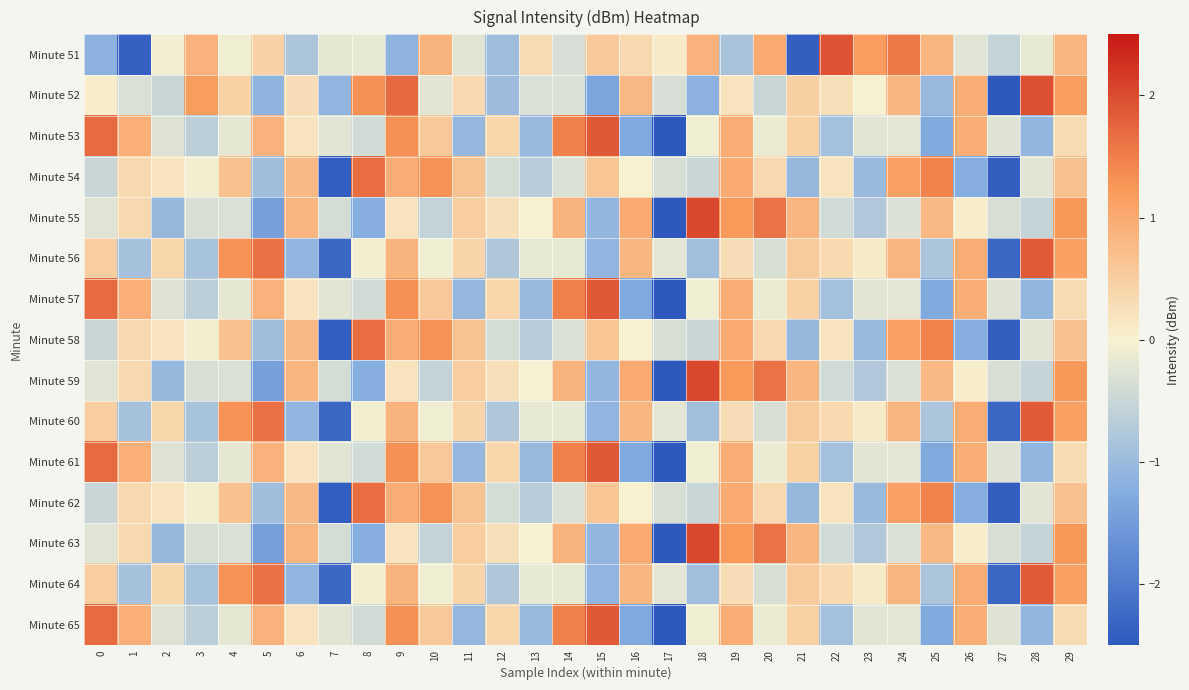

Reading left to right, extract all data points from this chart.

Minute 51: 0=-1.2	1=-2.4	2=-0.1	3=0.9	4=-0.1	5=0.4	6=-0.8	7=-0.2	8=-0.2	9=-1.2	10=0.9	11=-0.2	12=-1.0	13=0.3	14=-0.4	15=0.6	16=0.4	17=0.1	18=0.9	19=-0.8	20=1.0	21=-2.4	22=1.9	23=1.2	24=1.5	25=0.9	26=-0.2	27=-0.6	28=-0.2	29=0.8
Minute 52: 0=0.1	1=-0.3	2=-0.5	3=1.2	4=0.5	5=-1.1	6=0.3	7=-1.1	8=1.3	9=1.7	10=-0.2	11=0.3	12=-1.0	13=-0.3	14=-0.3	15=-1.4	16=0.8	17=-0.4	18=-1.2	19=0.2	20=-0.5	21=0.5	22=0.3	23=-0.0	24=0.8	25=-1.0	26=1.0	27=-2.7	28=1.9	29=1.2
Minute 53: 0=1.7	1=0.9	2=-0.3	3=-0.6	4=-0.2	5=0.9	6=0.2	7=-0.2	8=-0.4	9=1.3	10=0.6	11=-1.1	12=0.4	13=-1.0	14=1.5	15=1.9	16=-1.3	17=-2.6	18=-0.1	19=1.0	20=-0.1	21=0.5	22=-0.9	23=-0.2	24=-0.2	25=-1.3	26=0.9	27=-0.3	28=-1.1	29=0.3
Minute 54: 0=-0.5	1=0.4	2=0.2	3=-0.1	4=0.7	5=-1.0	6=0.8	7=-2.4	8=1.7	9=1.0	10=1.3	11=0.7	12=-0.4	13=-0.7	14=-0.3	15=0.6	16=0.0	17=-0.3	18=-0.5	19=1.0	20=0.4	21=-1.0	22=0.2	23=-1.0	24=1.1	25=1.5	26=-1.2	27=-2.4	28=-0.2	29=0.7
Minute 55: 0=-0.2	1=0.4	2=-1.0	3=-0.3	4=-0.3	5=-1.4	6=0.8	7=-0.4	8=-1.2	9=0.2	10=-0.6	11=0.5	12=0.3	13=-0.0	14=0.9	15=-1.1	16=1.0	17=-2.8	18=2.0	19=1.2	20=1.6	21=0.8	22=-0.4	23=-0.8	24=-0.3	25=0.8	26=0.1	27=-0.3	28=-0.5	29=1.2
Minute 56: 0=0.5	1=-0.9	2=0.4	3=-0.9	4=1.3	5=1.6	6=-1.1	7=-2.3	8=-0.1	9=0.9	10=-0.1	11=0.4	12=-0.8	13=-0.2	14=-0.2	15=-1.1	16=0.8	17=-0.2	18=-0.9	19=0.3	20=-0.3	21=0.5	22=0.3	23=0.1	24=0.9	25=-0.8	26=1.0	27=-2.3	28=1.9	29=1.1
Minute 57: 0=1.7	1=0.9	2=-0.3	3=-0.6	4=-0.2	5=0.9	6=0.2	7=-0.2	8=-0.4	9=1.3	10=0.6	11=-1.1	12=0.4	13=-1.0	14=1.5	15=1.9	16=-1.3	17=-2.6	18=-0.1	19=1.0	20=-0.1	21=0.5	22=-0.9	23=-0.2	24=-0.2	25=-1.3	26=0.9	27=-0.3	28=-1.1	29=0.3
Minute 58: 0=-0.5	1=0.4	2=0.2	3=-0.1	4=0.7	5=-1.0	6=0.8	7=-2.4	8=1.7	9=1.0	10=1.3	11=0.7	12=-0.4	13=-0.7	14=-0.3	15=0.6	16=0.0	17=-0.3	18=-0.5	19=1.0	20=0.4	21=-1.0	22=0.2	23=-1.0	24=1.1	25=1.5	26=-1.2	27=-2.4	28=-0.2	29=0.7
Minute 59: 0=-0.2	1=0.4	2=-1.0	3=-0.3	4=-0.3	5=-1.4	6=0.8	7=-0.4	8=-1.2	9=0.2	10=-0.6	11=0.5	12=0.3	13=-0.0	14=0.9	15=-1.1	16=1.0	17=-2.8	18=2.0	19=1.2	20=1.6	21=0.8	22=-0.4	23=-0.8	24=-0.3	25=0.8	26=0.1	27=-0.3	28=-0.5	29=1.2
Minute 60: 0=0.5	1=-0.9	2=0.4	3=-0.9	4=1.3	5=1.6	6=-1.1	7=-2.3	8=-0.1	9=0.9	10=-0.1	11=0.4	12=-0.8	13=-0.2	14=-0.2	15=-1.1	16=0.8	17=-0.2	18=-0.9	19=0.3	20=-0.3	21=0.5	22=0.3	23=0.1	24=0.9	25=-0.8	26=1.0	27=-2.3	28=1.9	29=1.1
Minute 61: 0=1.7	1=0.9	2=-0.3	3=-0.6	4=-0.2	5=0.9	6=0.2	7=-0.2	8=-0.4	9=1.3	10=0.6	11=-1.1	12=0.4	13=-1.0	14=1.5	15=1.9	16=-1.3	17=-2.6	18=-0.1	19=1.0	20=-0.1	21=0.5	22=-0.9	23=-0.2	24=-0.2	25=-1.3	26=0.9	27=-0.3	28=-1.1	29=0.3
Minute 62: 0=-0.5	1=0.4	2=0.2	3=-0.1	4=0.7	5=-1.0	6=0.8	7=-2.4	8=1.7	9=1.0	10=1.3	11=0.7	12=-0.4	13=-0.7	14=-0.3	15=0.6	16=0.0	17=-0.3	18=-0.5	19=1.0	20=0.4	21=-1.0	22=0.2	23=-1.0	24=1.1	25=1.5	26=-1.2	27=-2.4	28=-0.2	29=0.7
Minute 63: 0=-0.2	1=0.4	2=-1.0	3=-0.3	4=-0.3	5=-1.4	6=0.8	7=-0.4	8=-1.2	9=0.2	10=-0.6	11=0.5	12=0.3	13=-0.0	14=0.9	15=-1.1	16=1.0	17=-2.8	18=2.0	19=1.2	20=1.6	21=0.8	22=-0.4	23=-0.8	24=-0.3	25=0.8	26=0.1	27=-0.3	28=-0.5	29=1.2
Minute 64: 0=0.5	1=-0.9	2=0.4	3=-0.9	4=1.3	5=1.6	6=-1.1	7=-2.3	8=-0.1	9=0.9	10=-0.1	11=0.4	12=-0.8	13=-0.2	14=-0.2	15=-1.1	16=0.8	17=-0.2	18=-0.9	19=0.3	20=-0.3	21=0.5	22=0.3	23=0.1	24=0.9	25=-0.8	26=1.0	27=-2.3	28=1.9	29=1.1
Minute 65: 0=1.7	1=0.9	2=-0.3	3=-0.6	4=-0.2	5=0.9	6=0.2	7=-0.2	8=-0.4	9=1.3	10=0.6	11=-1.1	12=0.4	13=-1.0	14=1.5	15=1.9	16=-1.3	17=-2.6	18=-0.1	19=1.0	20=-0.1	21=0.5	22=-0.9	23=-0.2	24=-0.2	25=-1.3	26=0.9	27=-0.3	28=-1.1	29=0.3